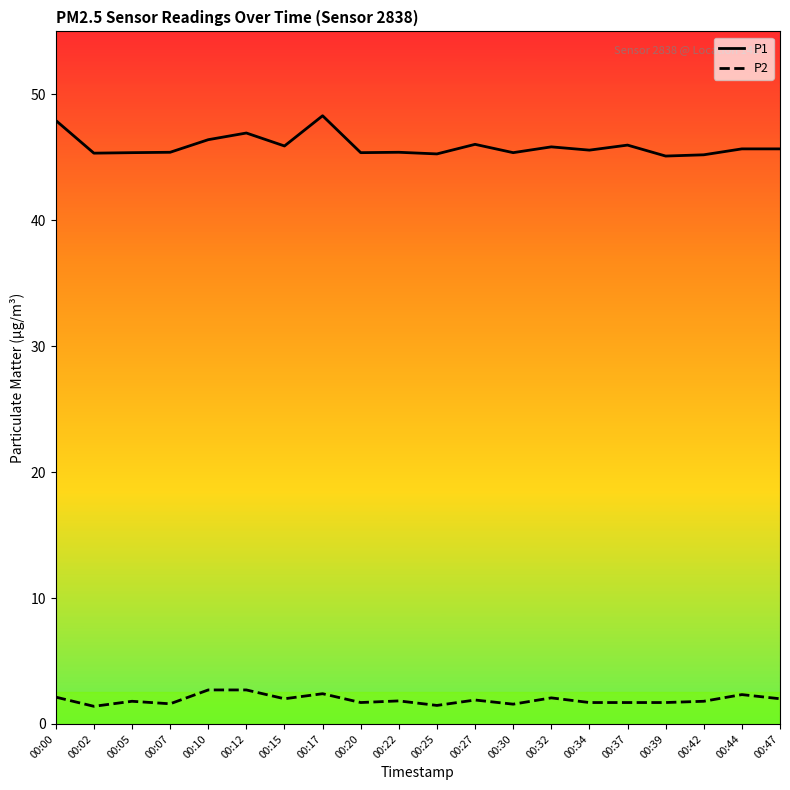

True or false: P1 and P2 cross at least once.

False